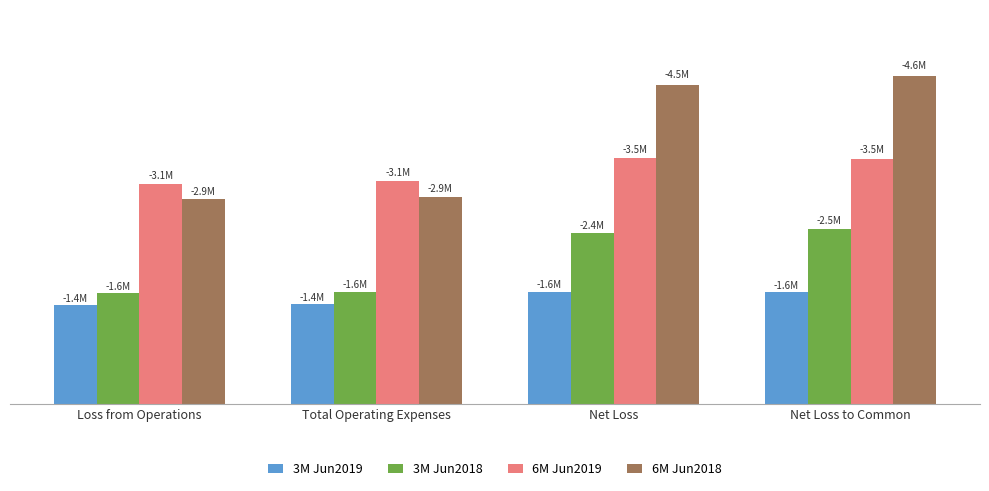

List the series in order of their peak value, highest first.

6M Jun2018, 6M Jun2019, 3M Jun2018, 3M Jun2019